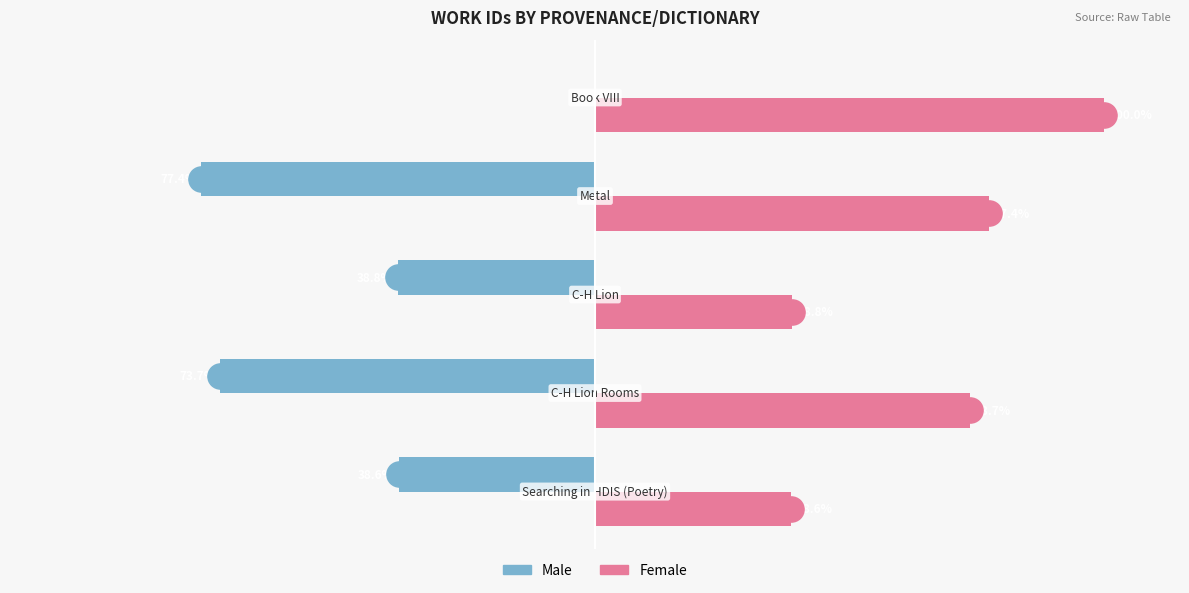

Which series has the largest total across all categories?

Female